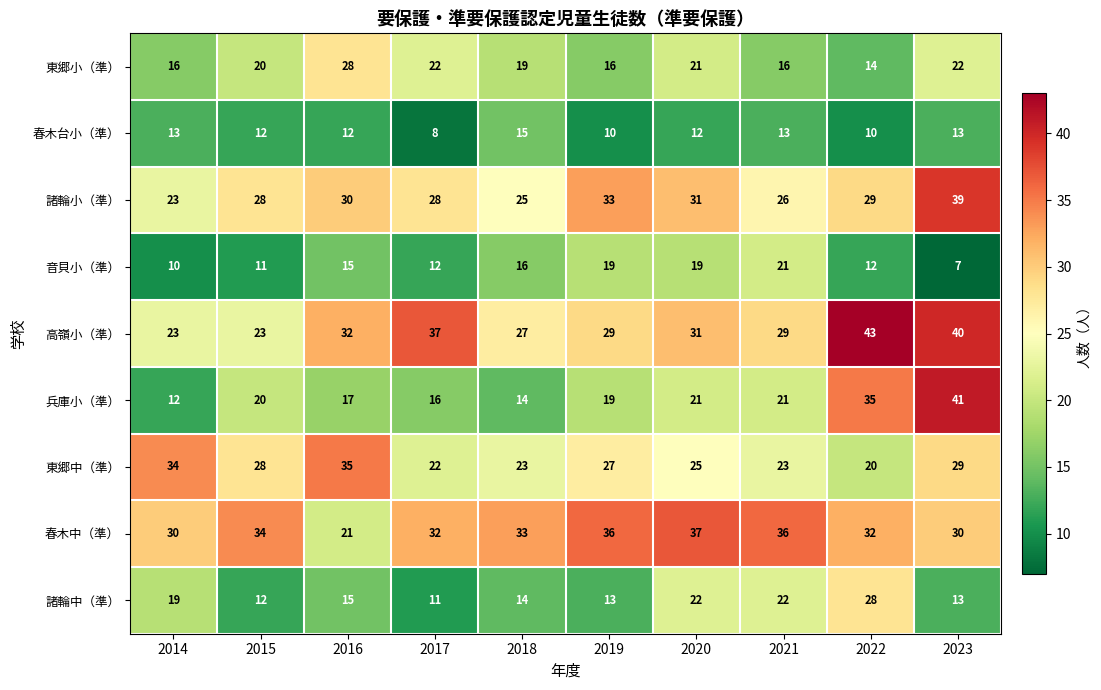

How many 春木台小（準） values are between 10 and 13?

8